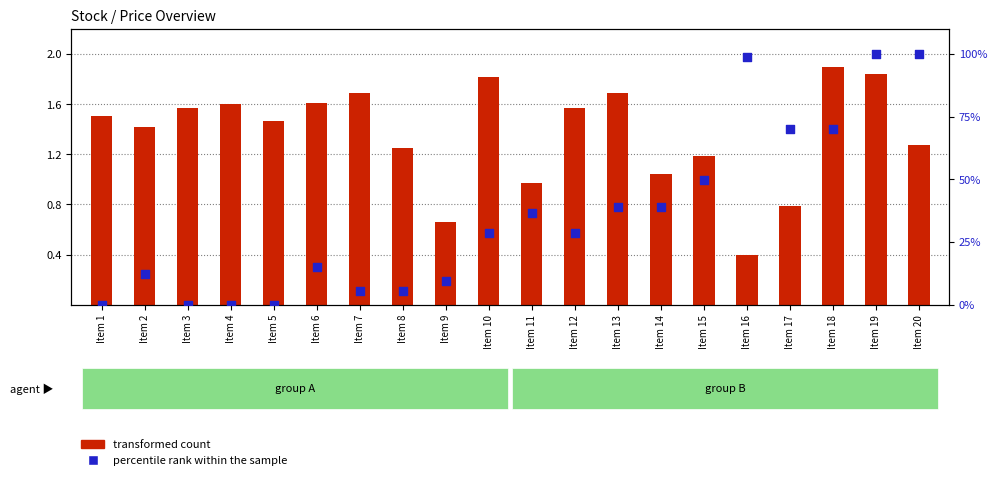

At which category is the sum across all series the highest?

Item 19